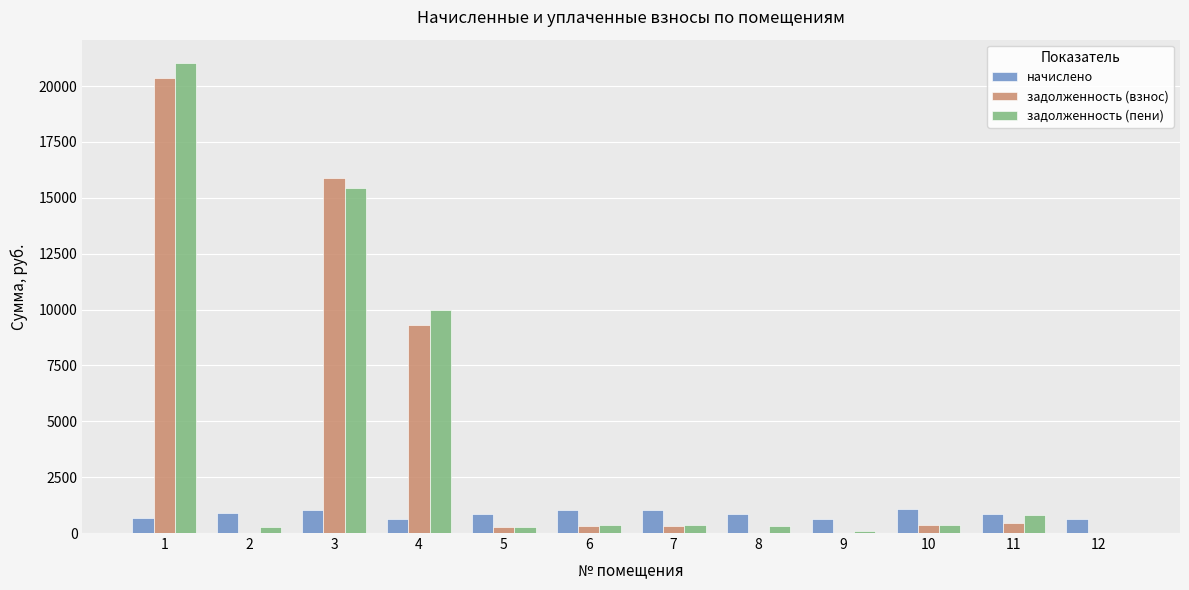

The задолженность (пени) series shows 350.9 at 7. True or false?

True